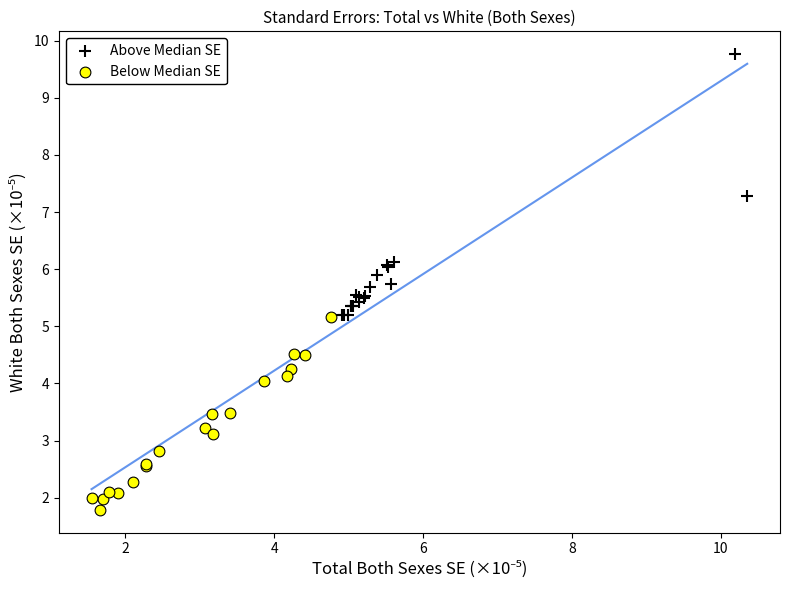

Which series contains the highest Y value?

Above Median SE